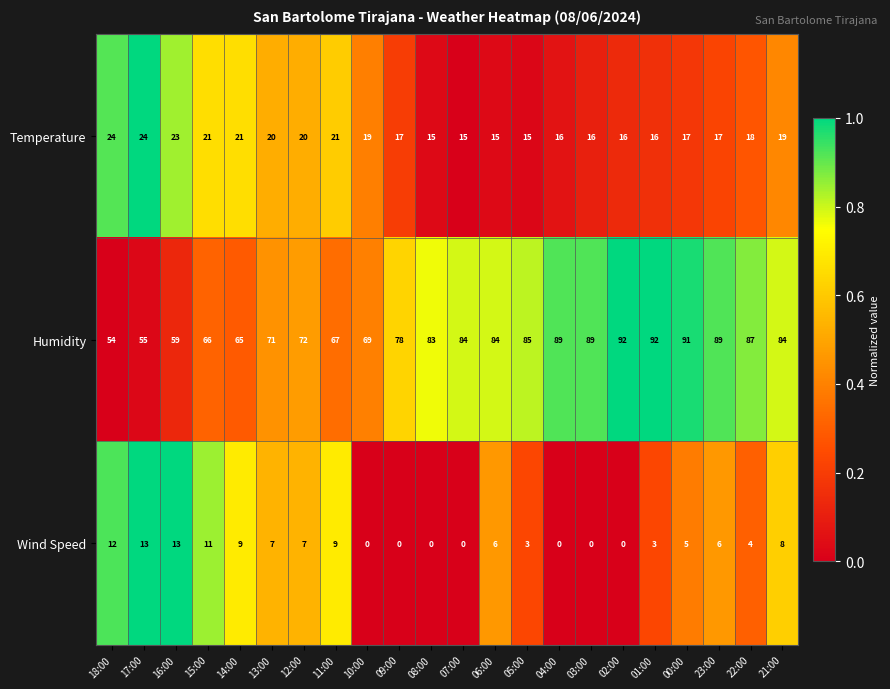

True or false: Temperature has a value of 23 at 00:00.

False